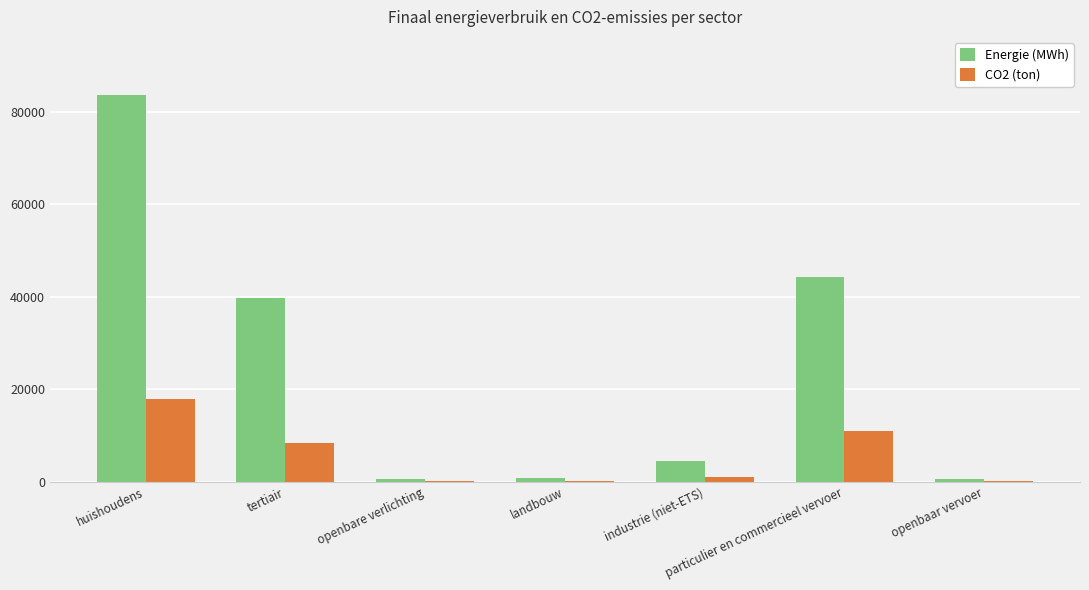

The Energie (MWh) series shows 20485.7 at particulier en commercieel vervoer. True or false?

False